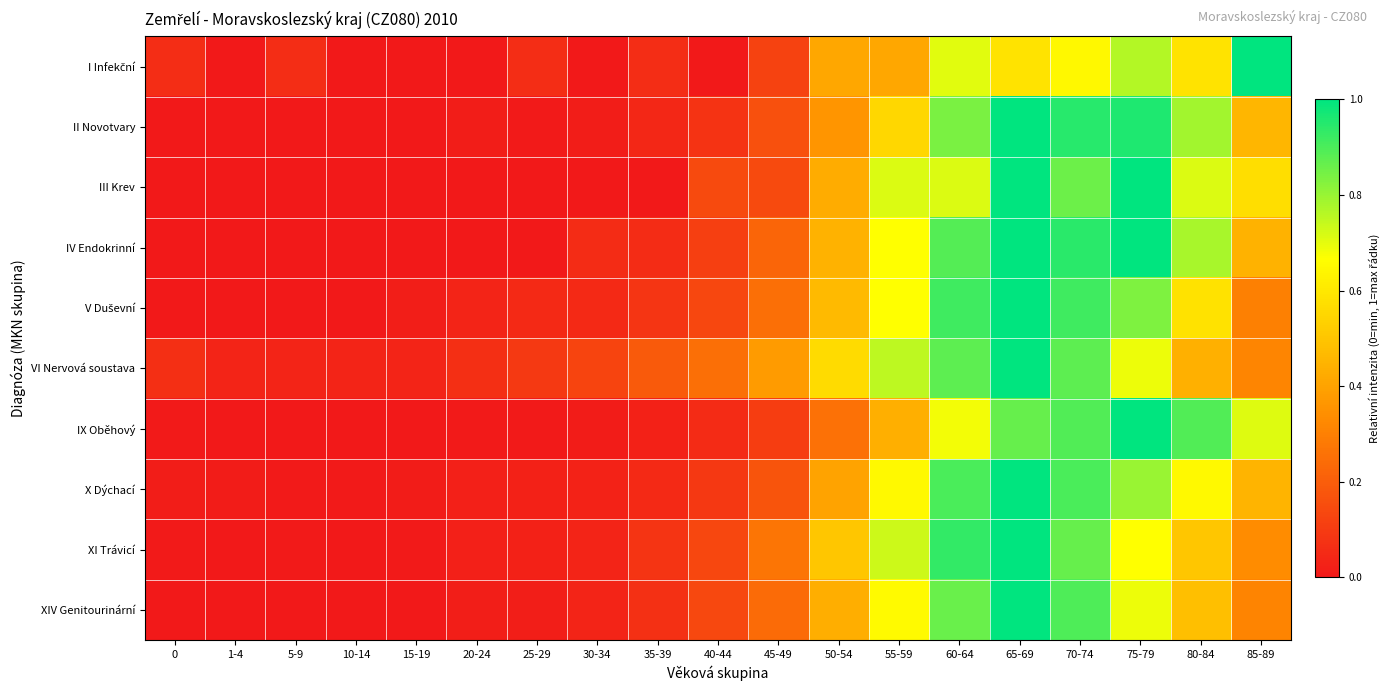

How many categories are shown in the chart?

19